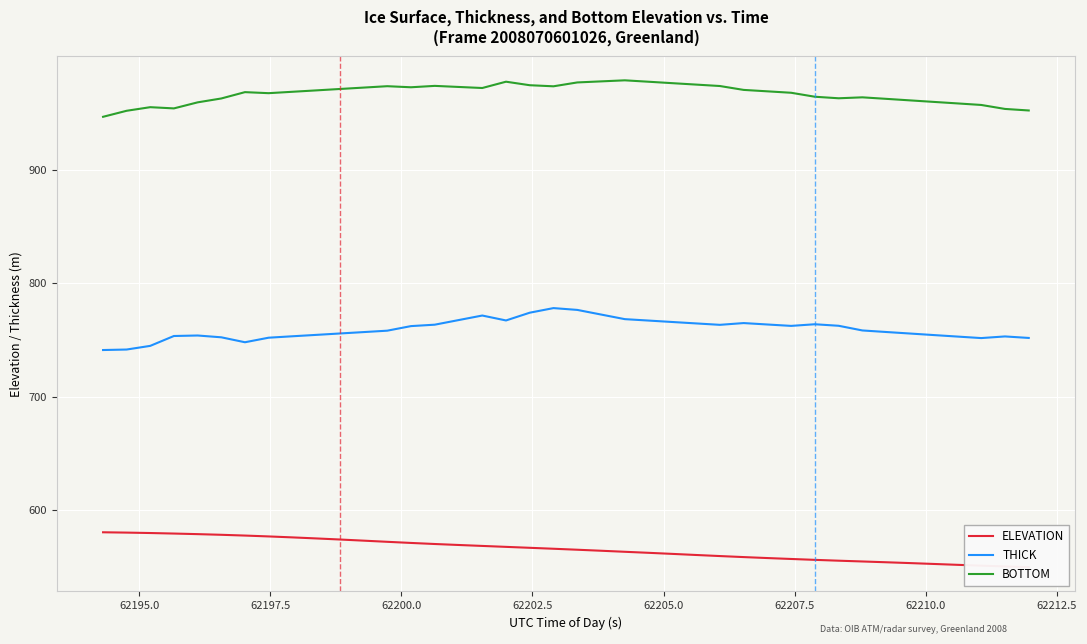

What is the greatest value displayed?

978.5